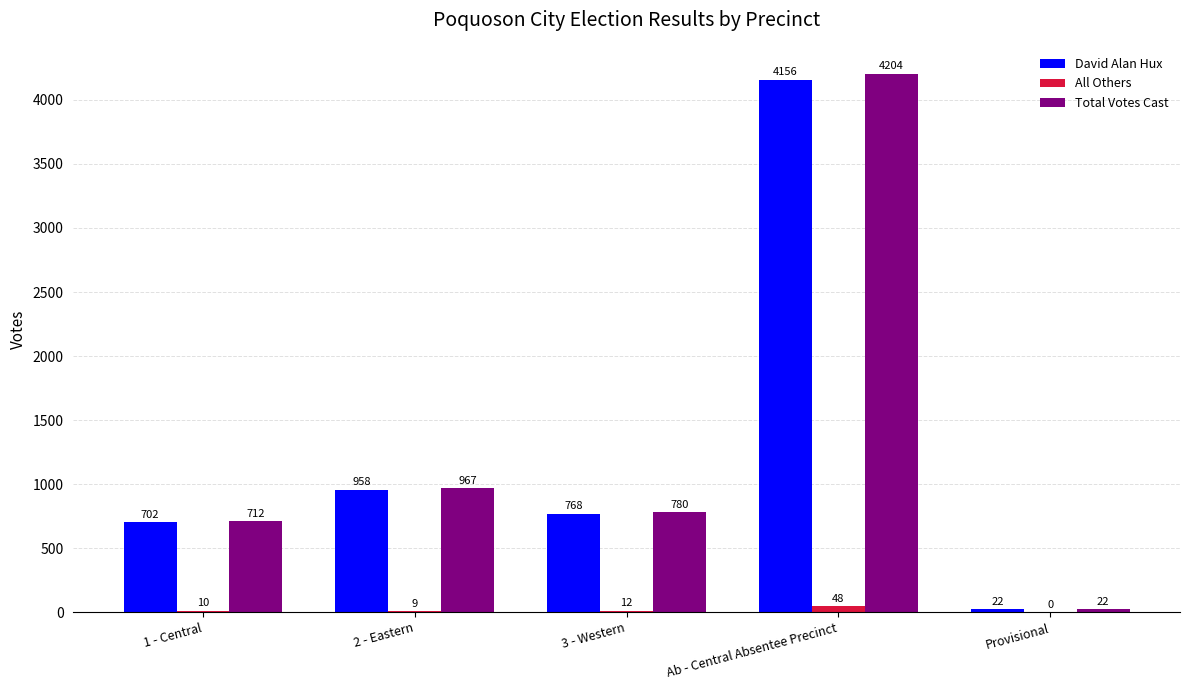

How many groups of bars are there?

5